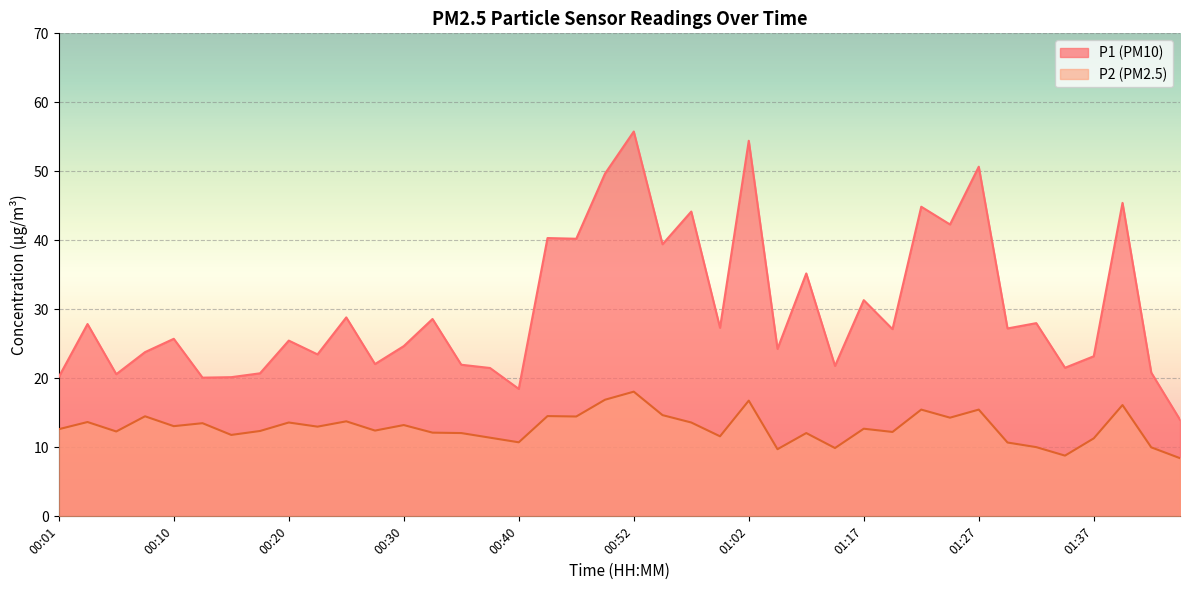

The value of P2 at 00:57 is 22.4. True or false?

False